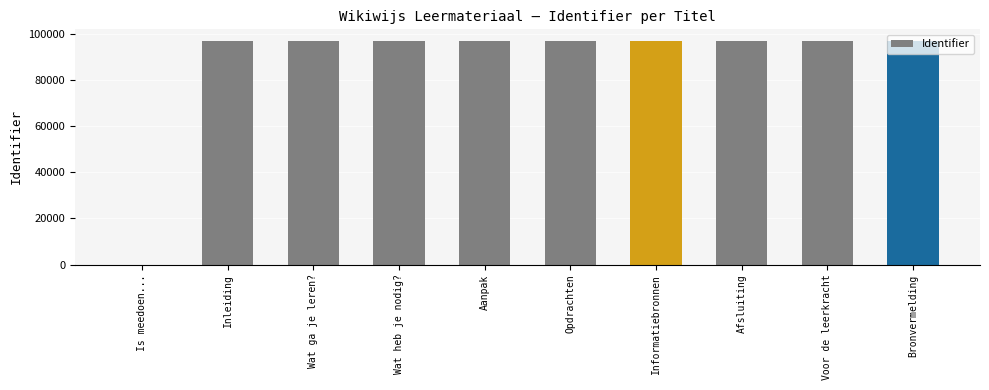

Approximately how many times larger is the value at Afsluiting compared to Bronvermelding?

1.0